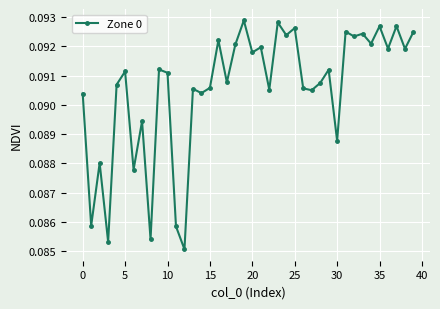

How many values are between 0 and 1?

40